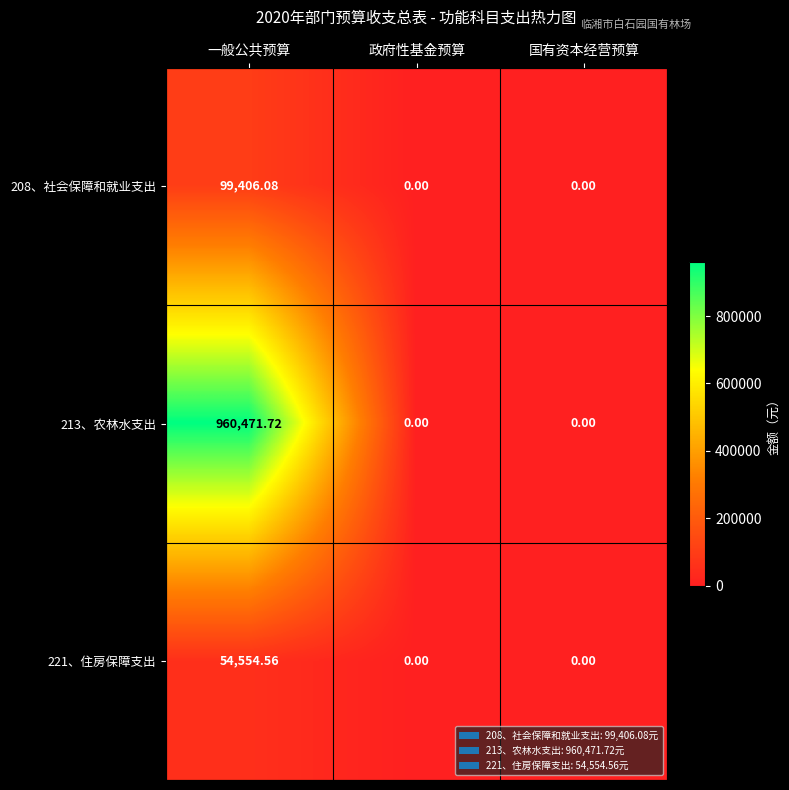

At which category is the sum across all series the highest?

一般公共预算